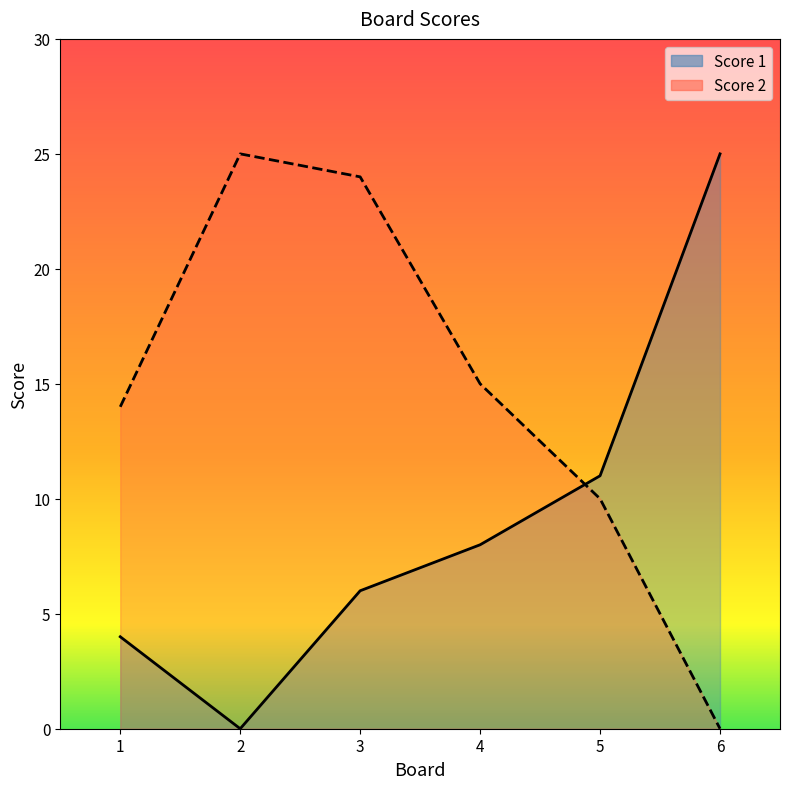

Between 1 and 2, which series saw the biggest shift?

Score 2